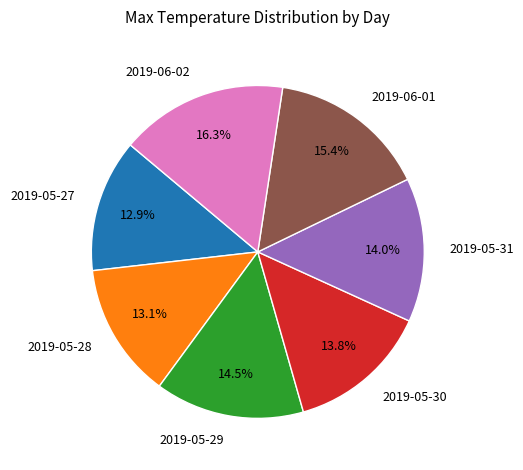

Count the number of slices in the pie.

7